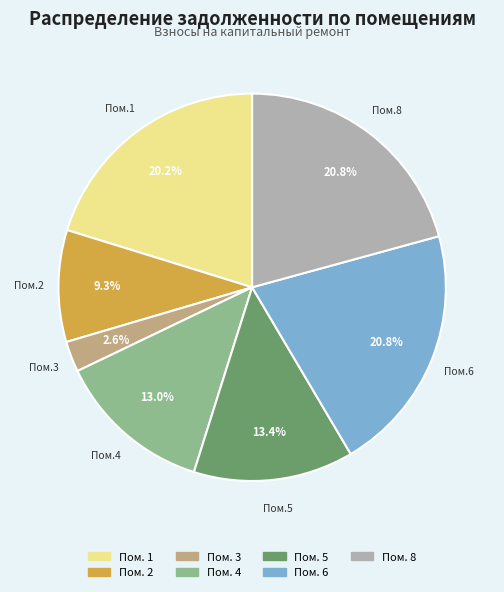

Is there a majority slice in this chart?

No